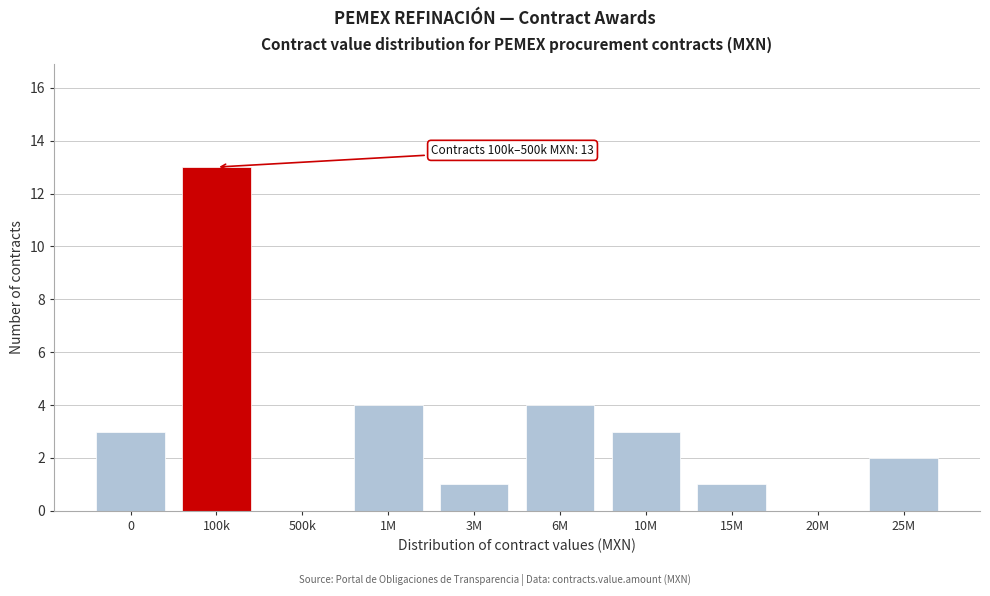

Reading left to right, transcribe all the data shown in this chart.

0=3	100k=13	500k=0	1M=4	3M=1	6M=4	10M=3	15M=1	20M=0	25M=2